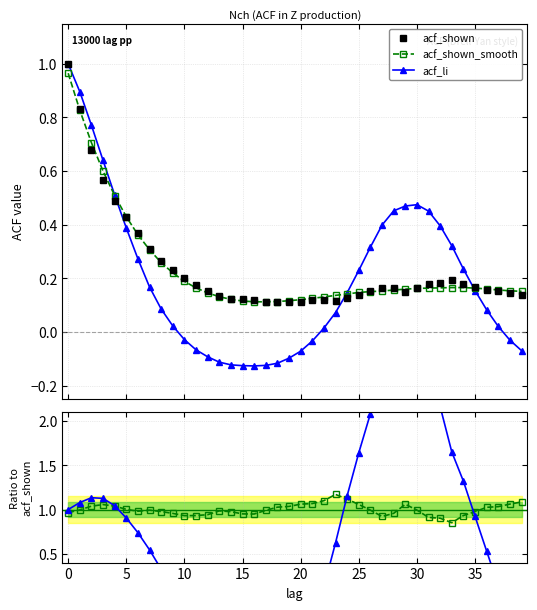

What are all the series names shown in the legend?

acf_shown, acf_shown_smooth, acf_li